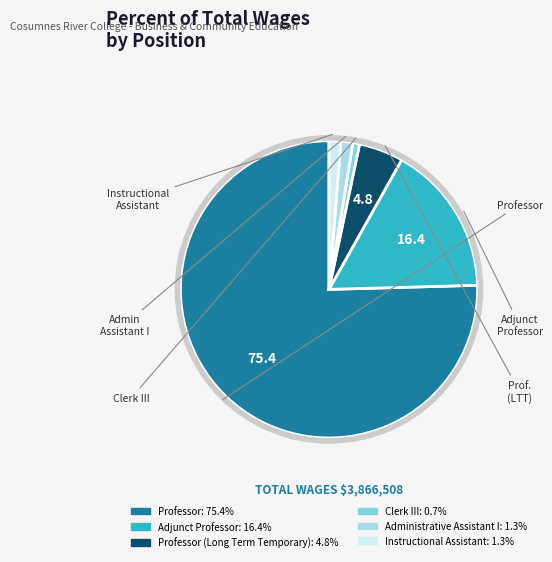

Is there any slice that represents more than half of the pie?

Yes